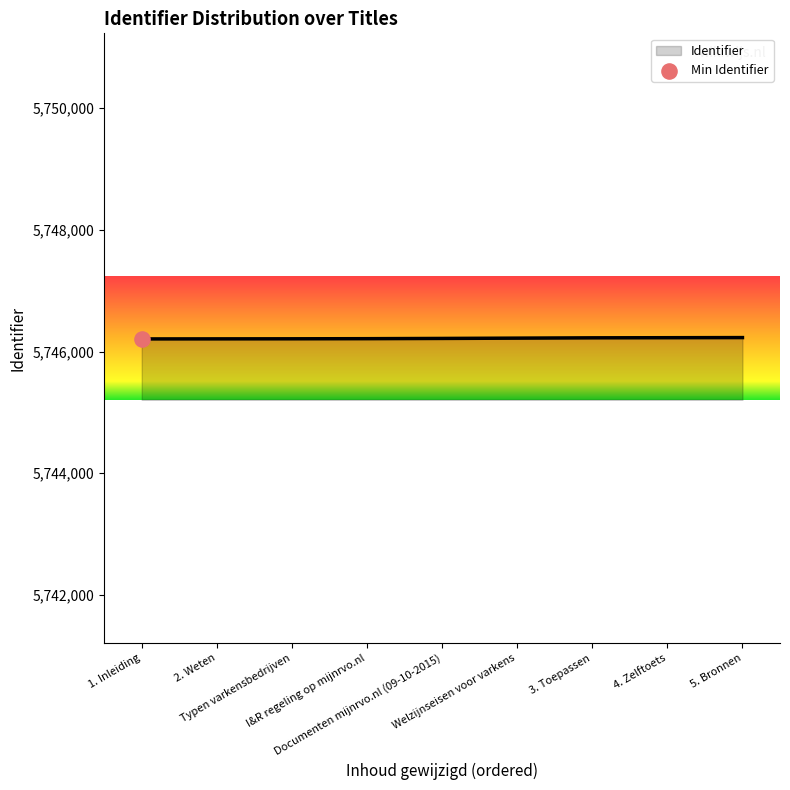

What is the ratio of the value at Documenten mijnrvo.nl (09-10-2015) to the value at 2. Weten?

1.0